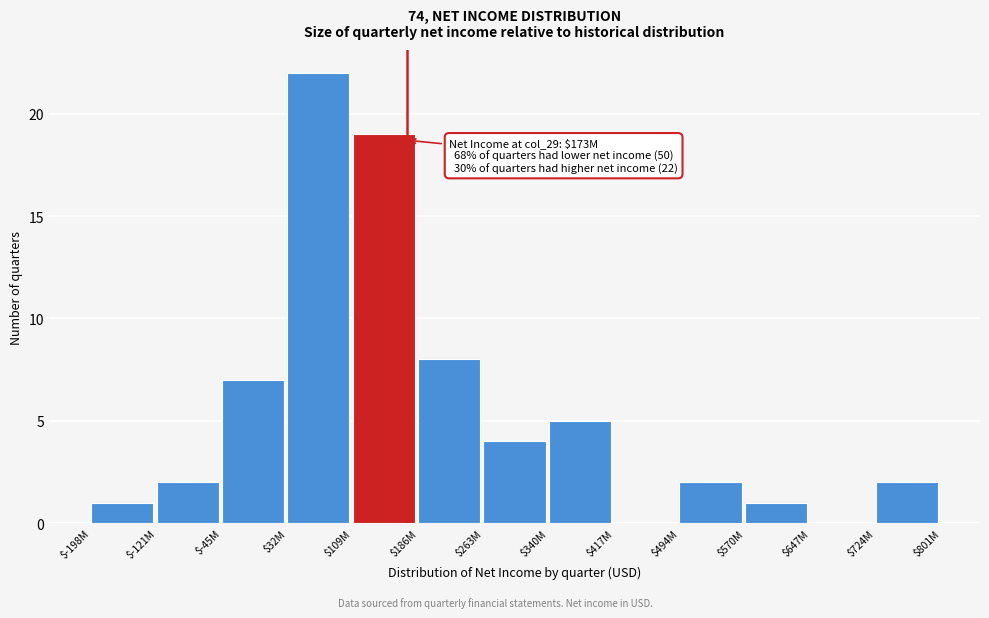

At which label is the value closest to 11?

$186M